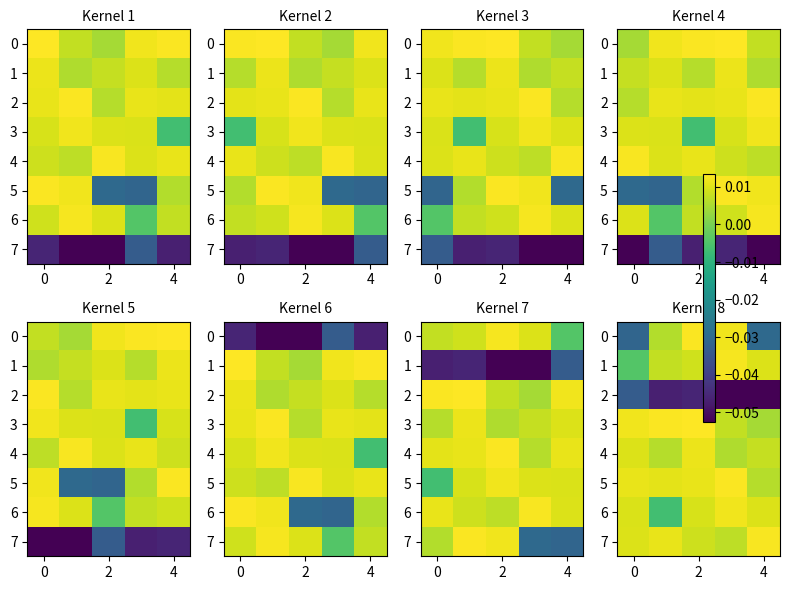

The 5 series shows 0.0 at 2. True or false?

False